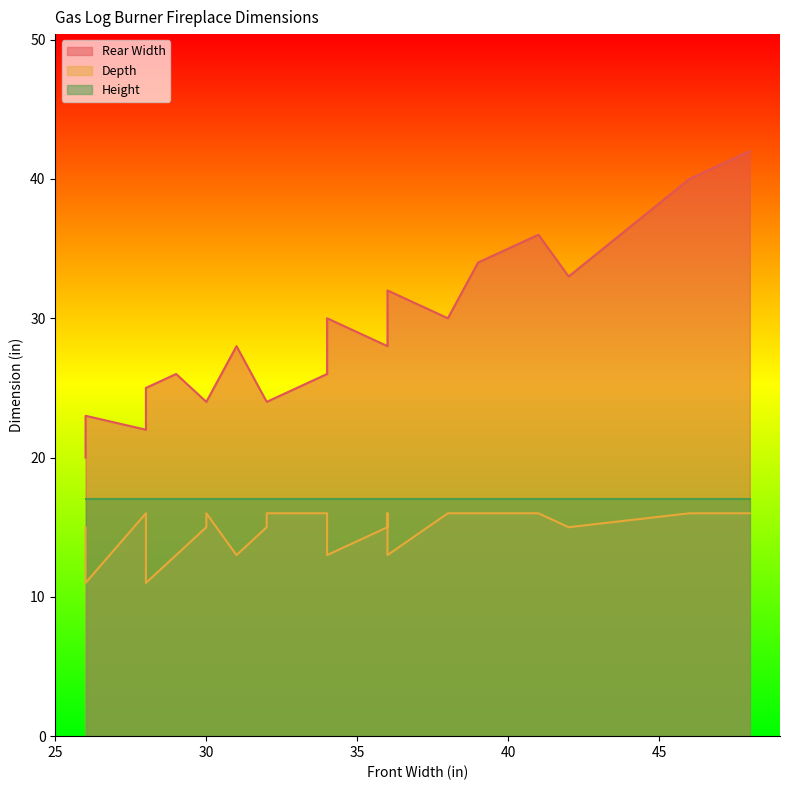

At 36, list the series in order from largest to smallest.

Rear Width, Height, Depth